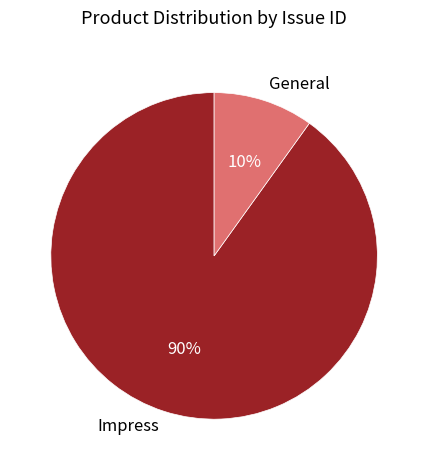

What is the ratio of the value at General to the value at Impress?

0.1